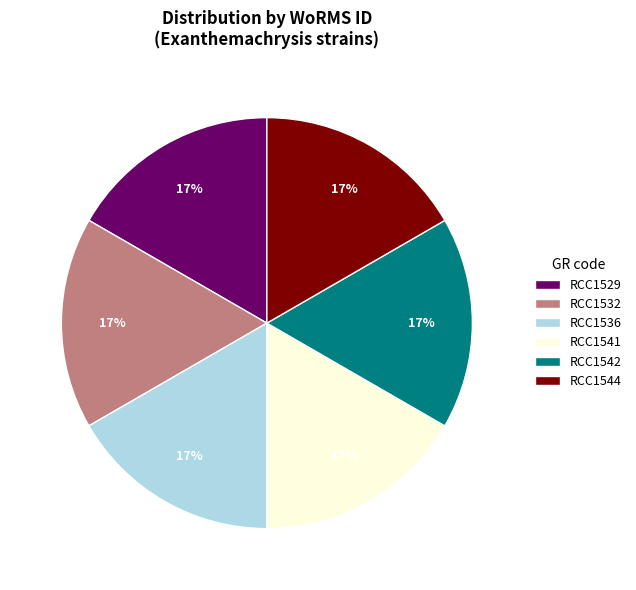

Is it true that RCC1541 is 4% of the pie?

False